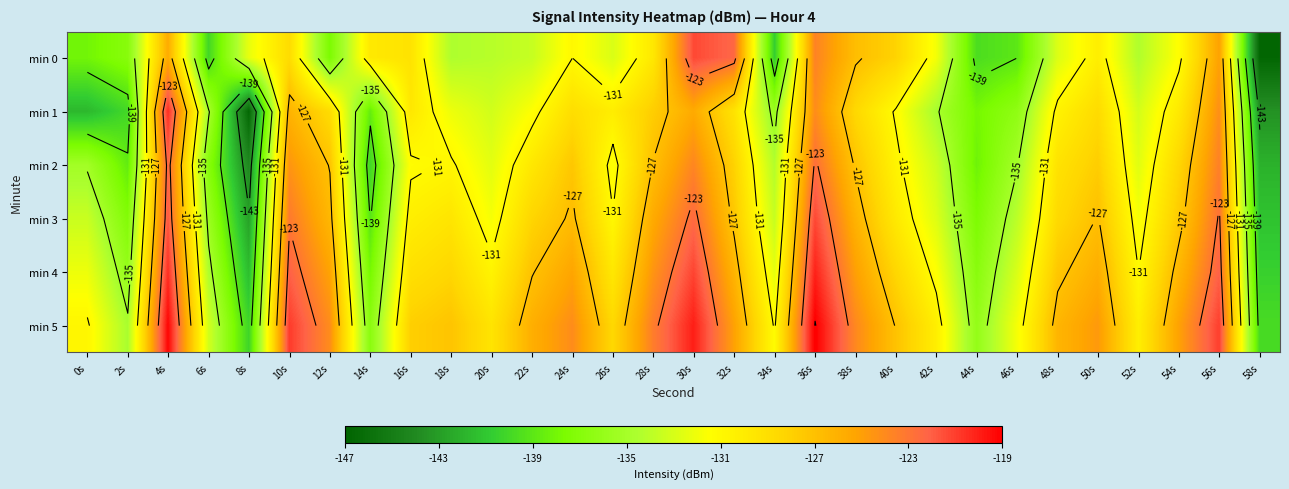

Count the number of categories in the chart.

30